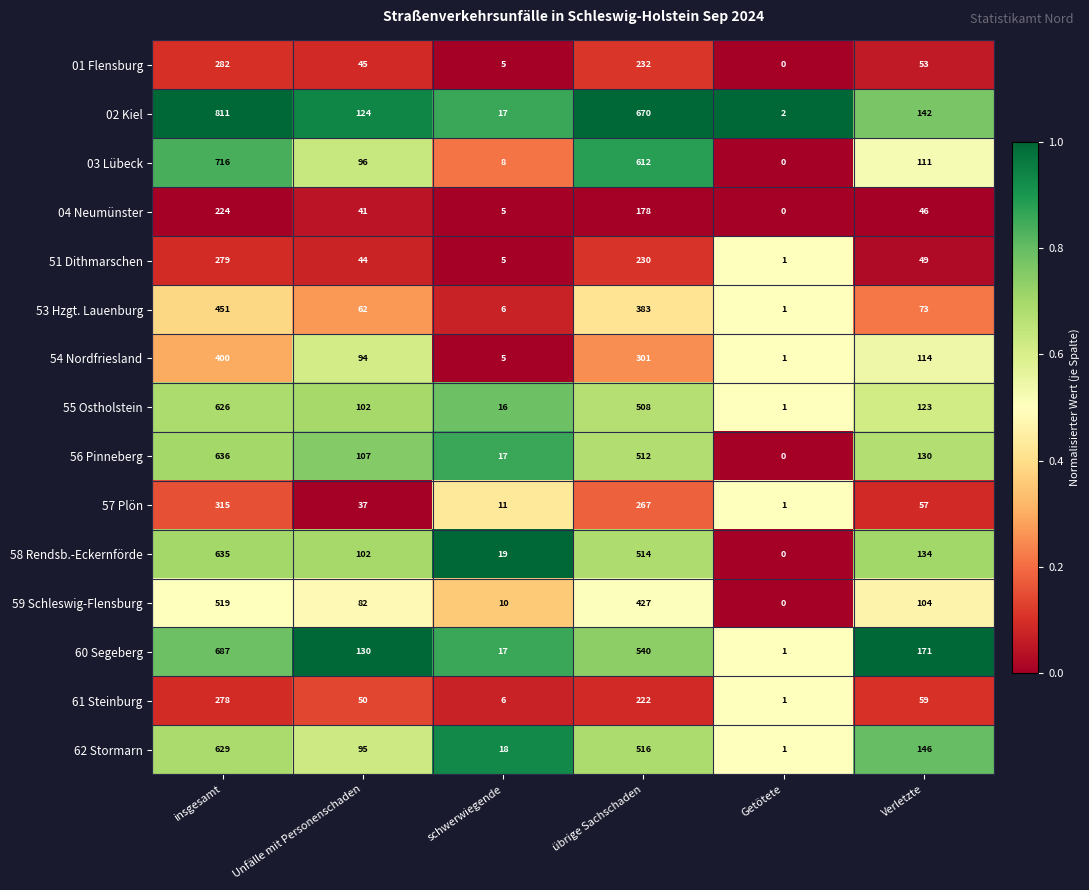

Where is 61 Steinburg nearest to the value 139?

Verletzte